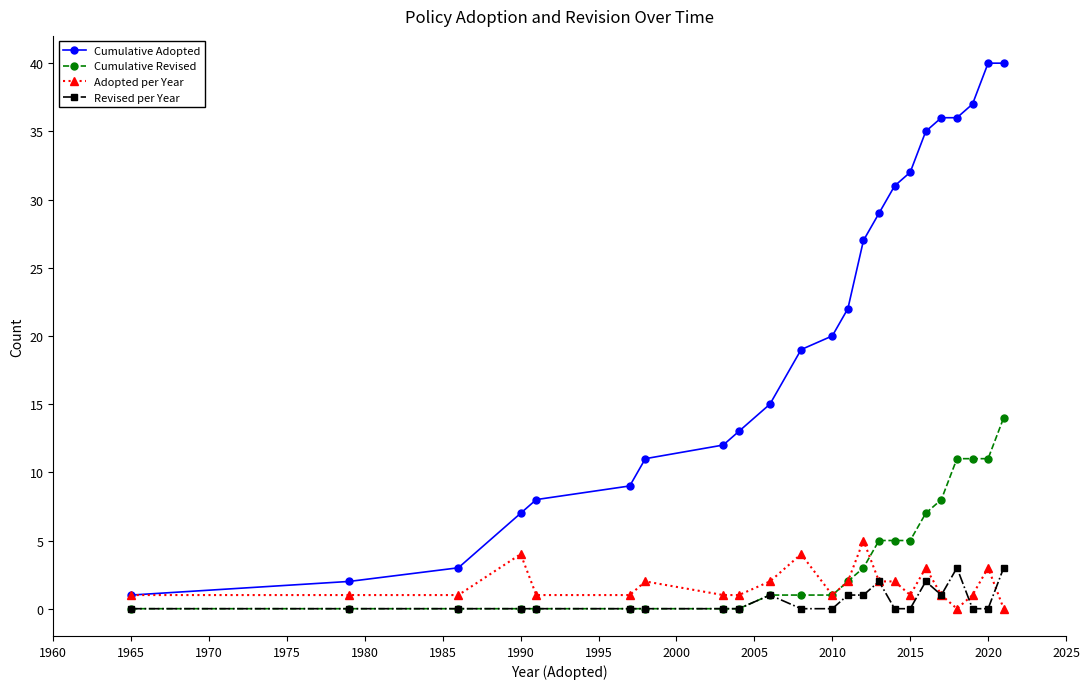

Which series has the largest total across all categories?

Cumulative Adopted